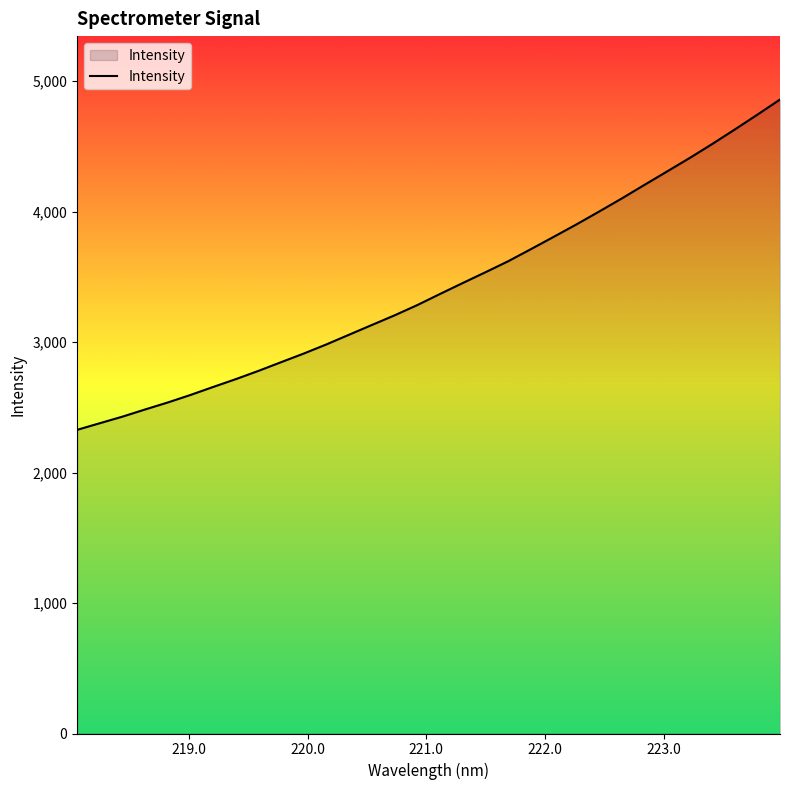

What is the maximum value shown in the chart?

4860.1